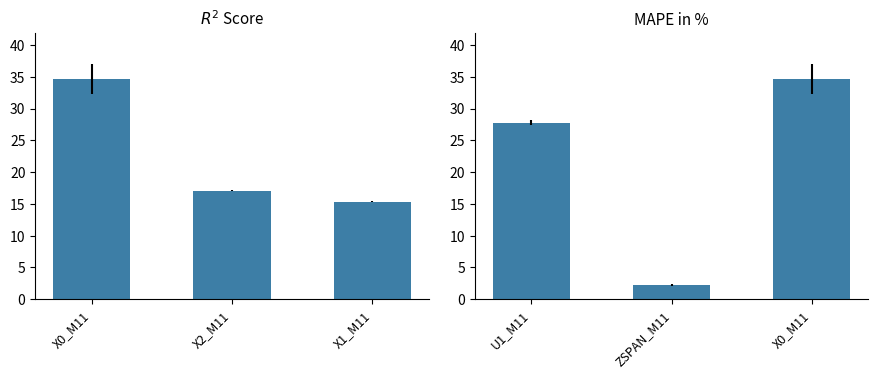

What is the highest value of the X0_M11 series?

34.6